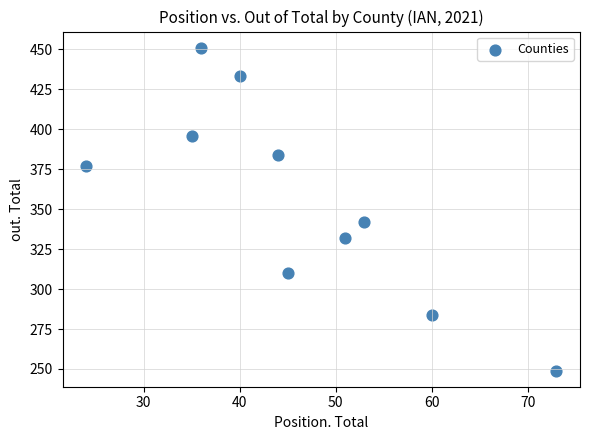

What Y value in the scatter plot is closest to 350?

342